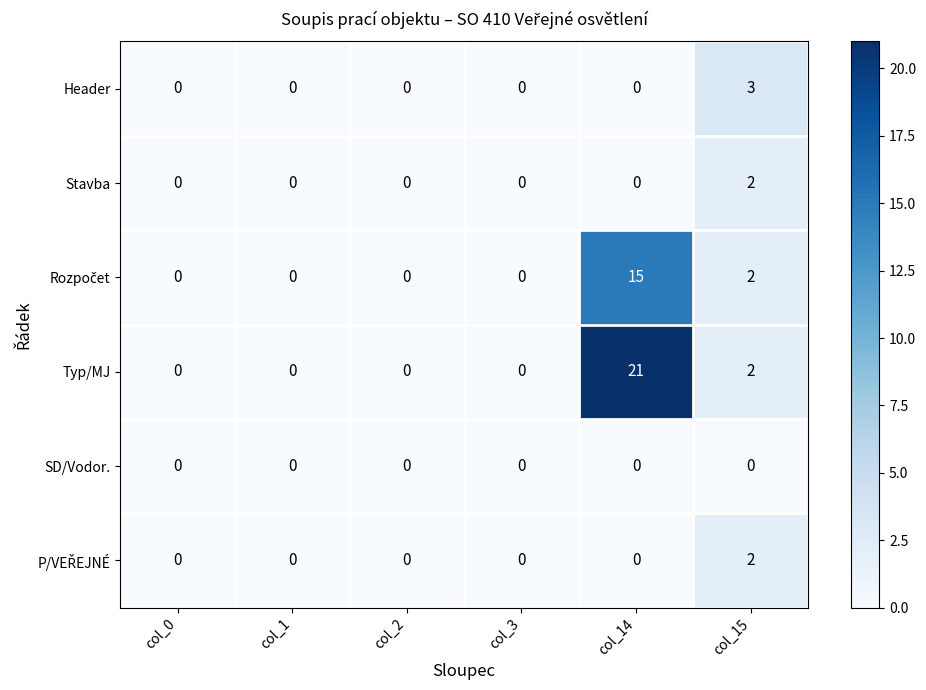

True or false: Stavba has a value of 1 at col_15.

False